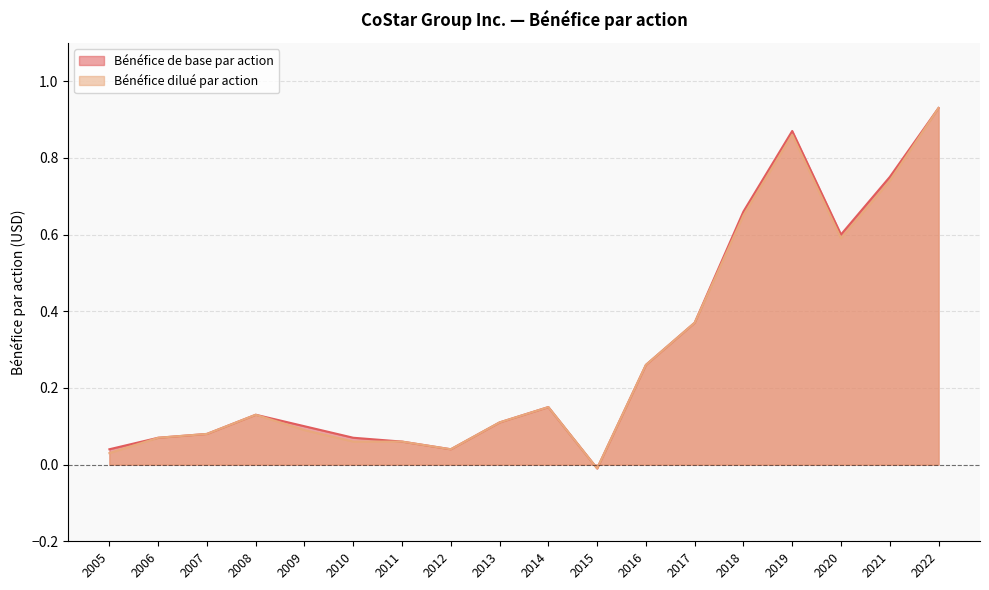

Does the chart have visible grid lines?

Yes